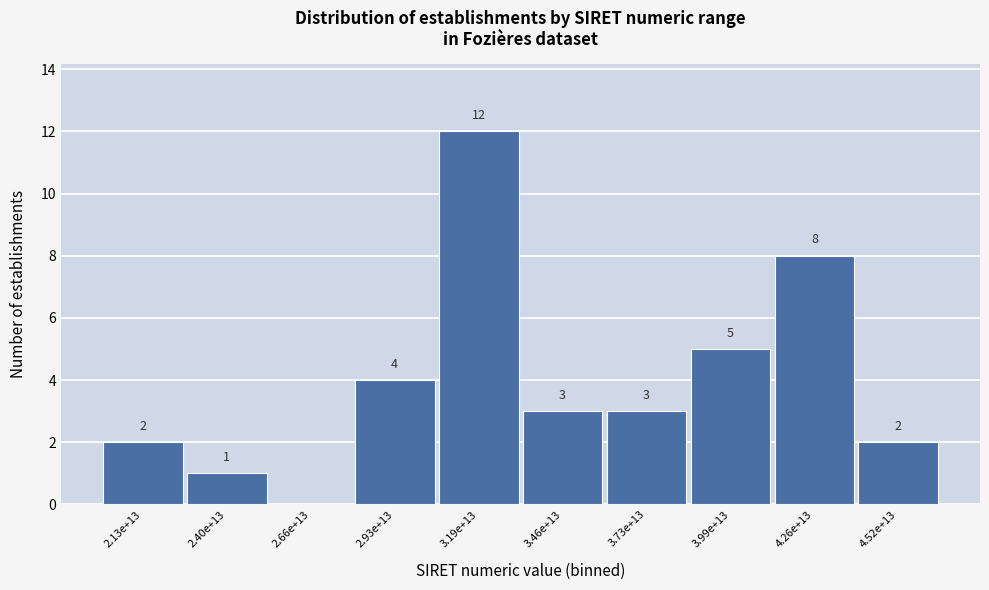

Reading left to right, list all the values displayed in this chart.

2.13e+13=2	2.40e+13=1	2.66e+13=0	2.93e+13=4	3.19e+13=12	3.46e+13=3	3.73e+13=3	3.99e+13=5	4.26e+13=8	4.52e+13=2